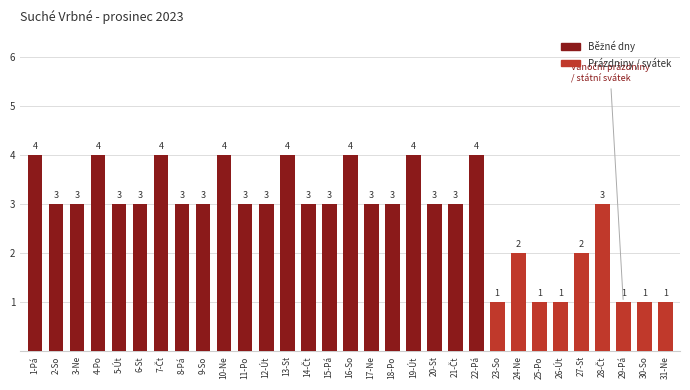

True or false: the data shows 5 at 15-Pá.

False